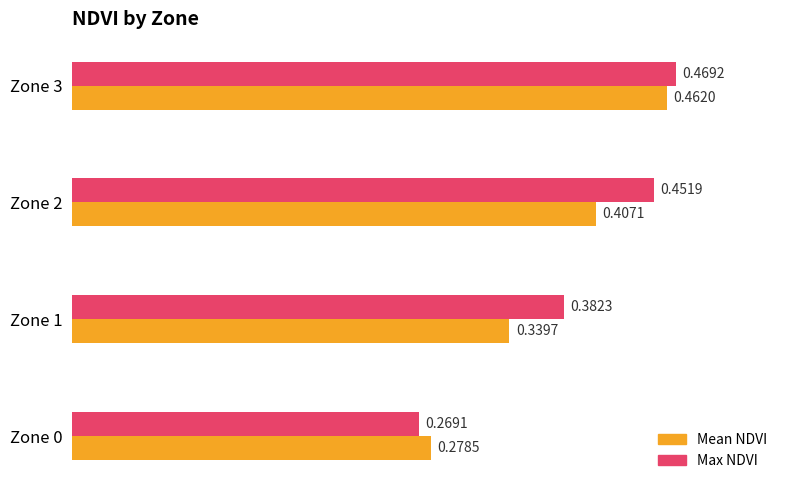

List the series in order of their peak value, highest first.

Max NDVI, Mean NDVI